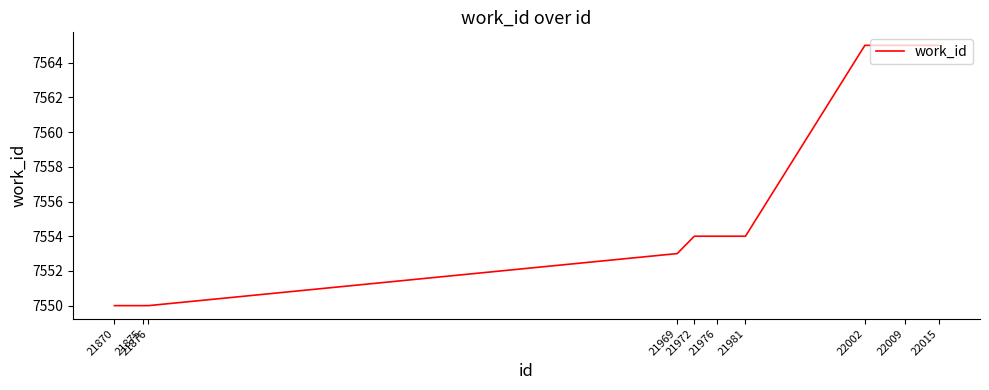

What is the minimum value shown in the chart?

7550